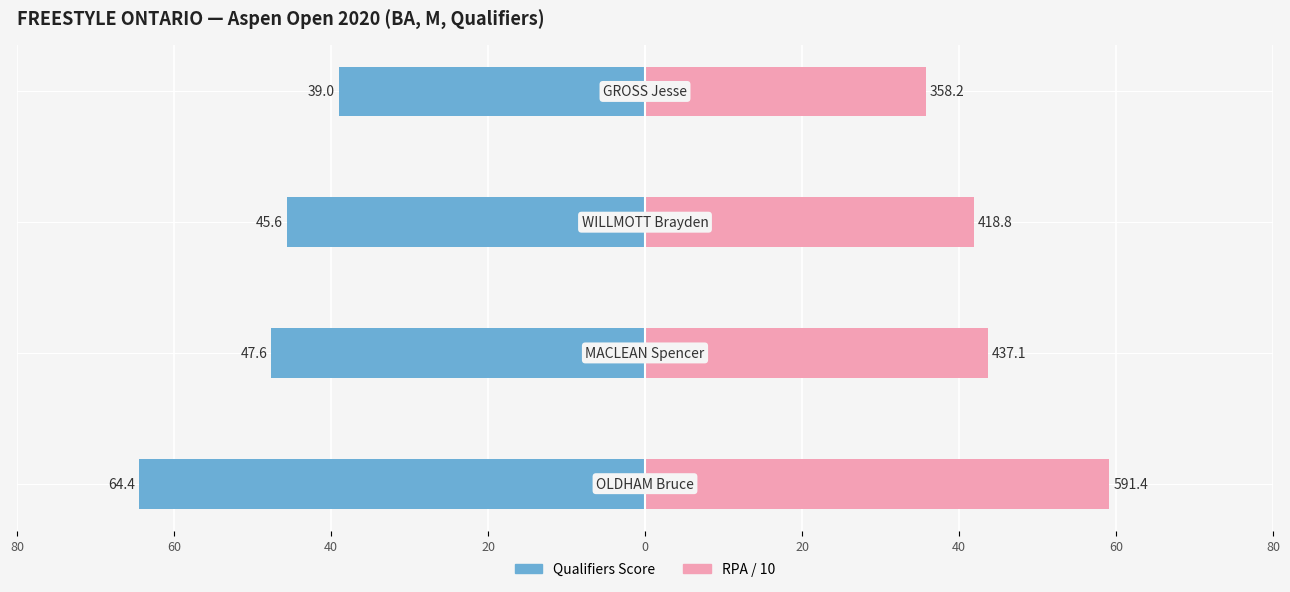

Rank the series at 20 from lowest to highest value.

Qualifiers Score, RPA / 10